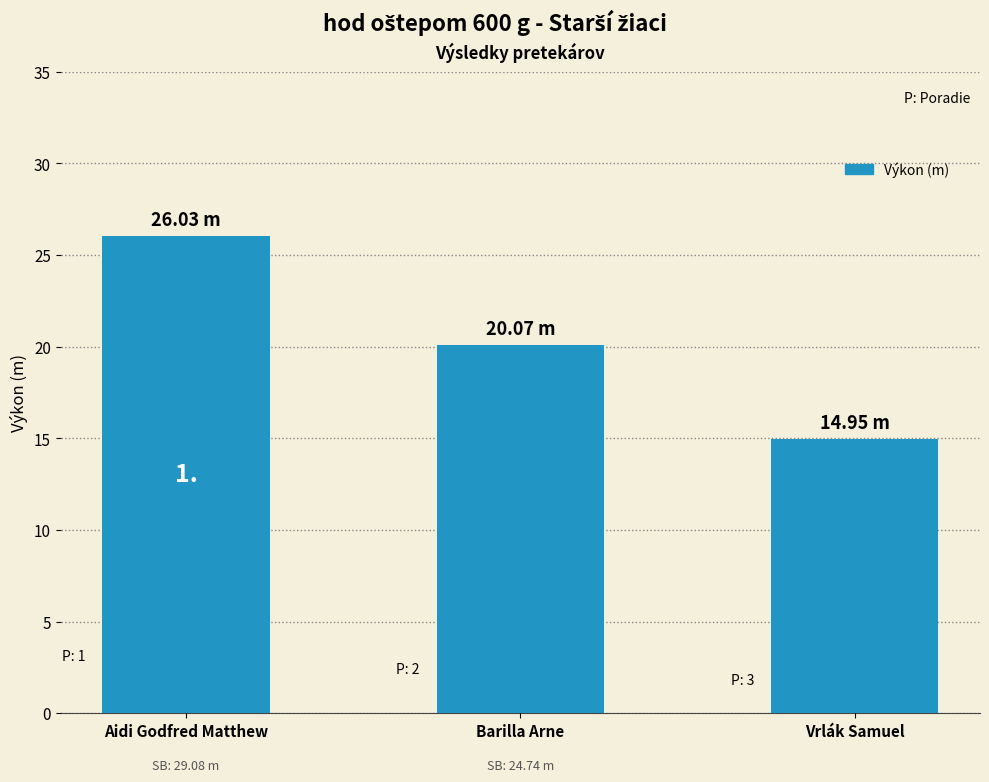

Between Aidi Godfred Matthew and Barilla Arne, which is larger?

Aidi Godfred Matthew